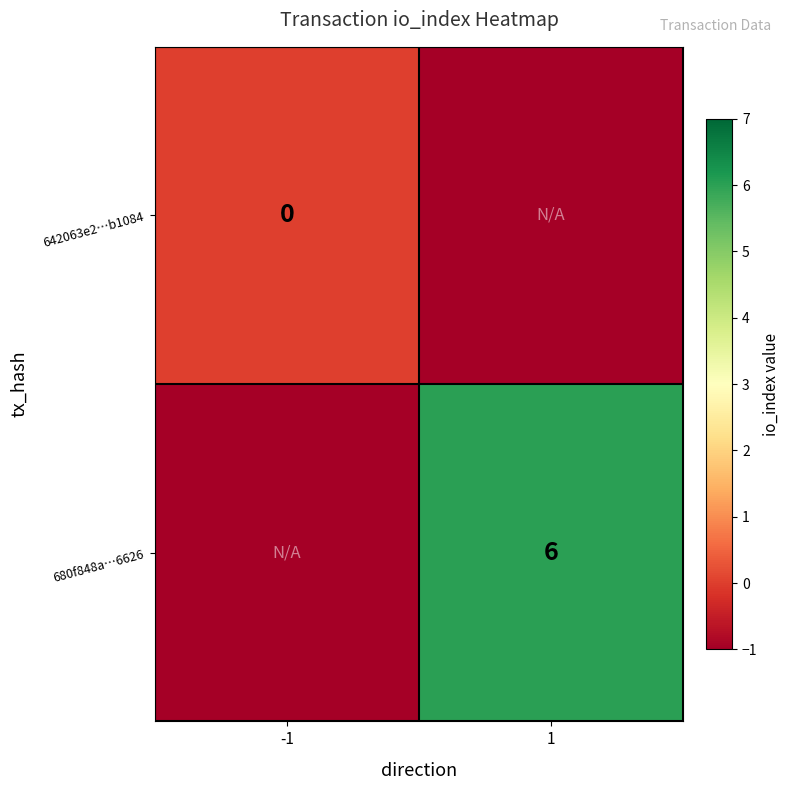

How many series are shown in this chart?

2